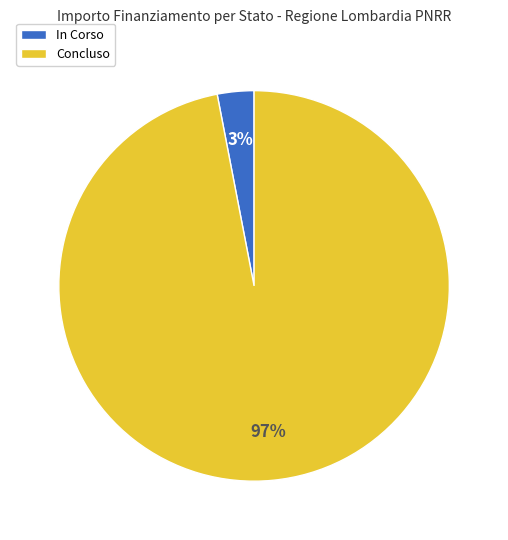

Which category accounts for the majority?

Concluso